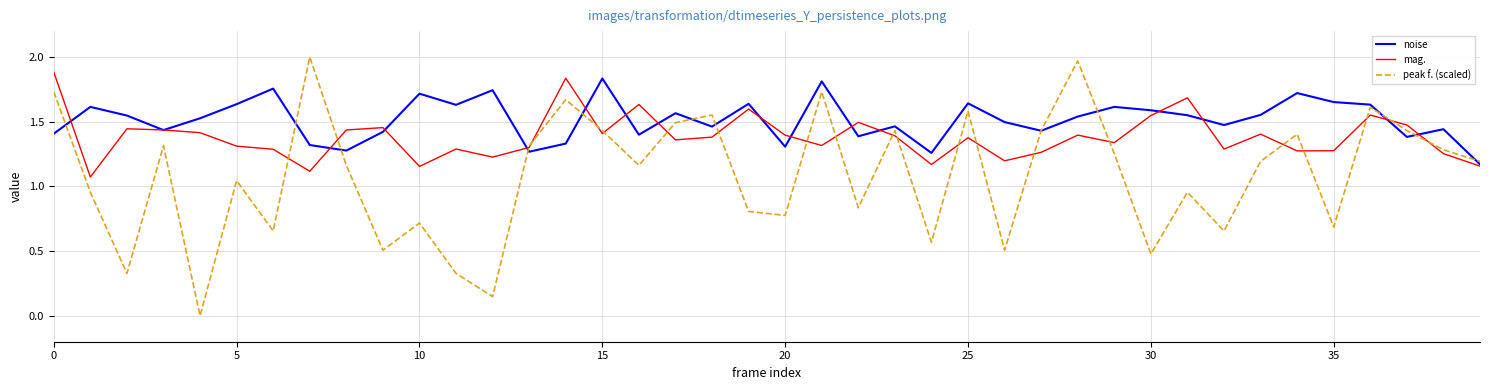

List the series in order of their overall mean, lowest first.

peak f. (scaled), mag., noise